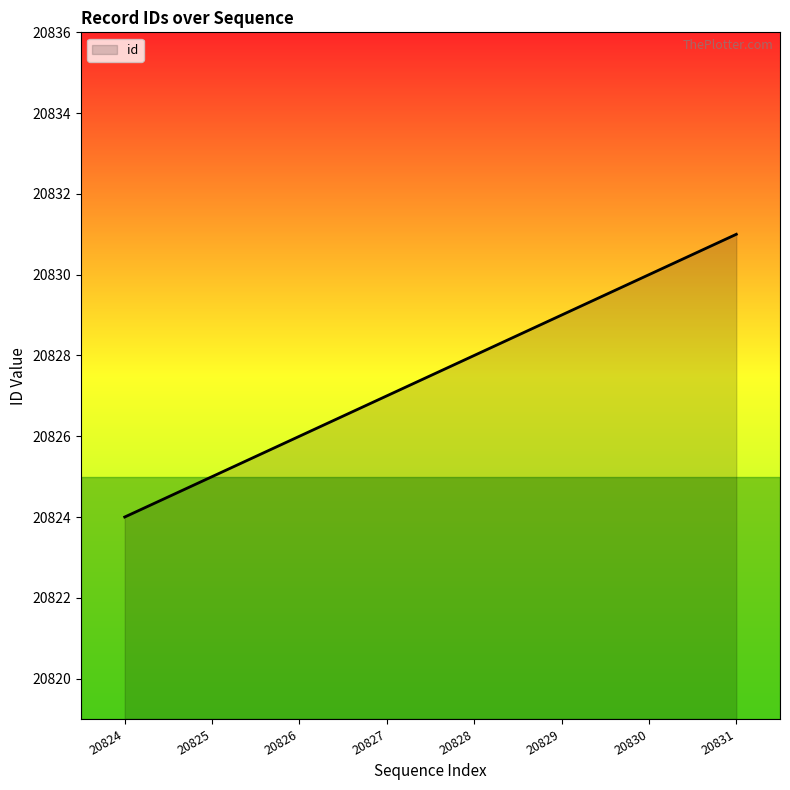

Rank the categories by value from highest to lowest.

20831, 20830, 20829, 20828, 20827, 20826, 20825, 20824